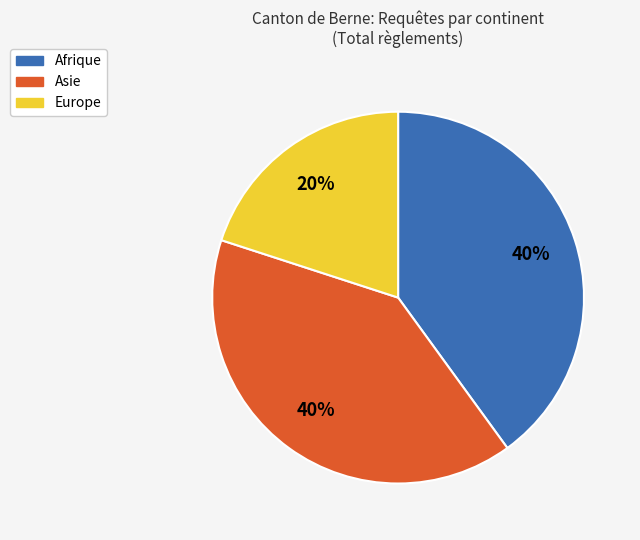

Count the number of slices in the pie.

3